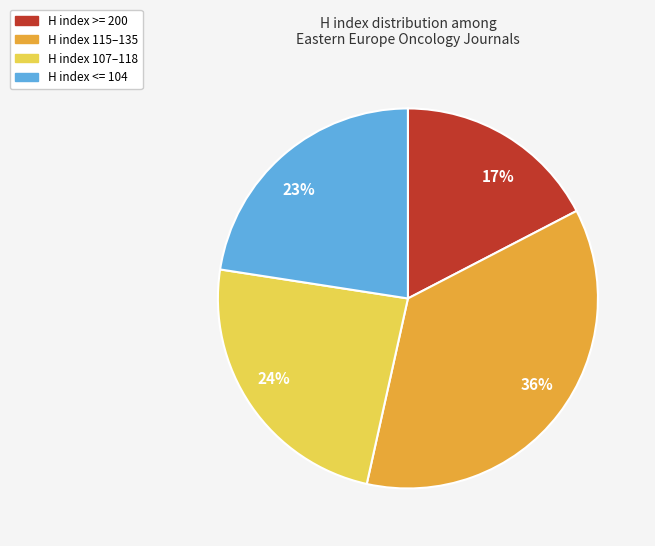

Which has a higher value, H index 107–118 or H index <= 104?

H index 107–118